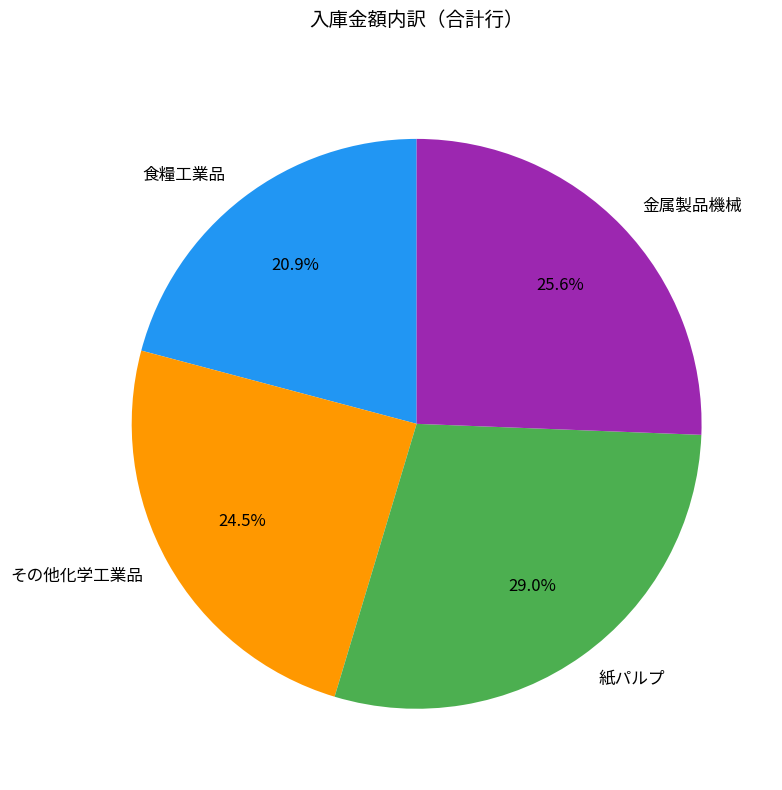

What is the largest slice in the pie chart?

紙パルプ